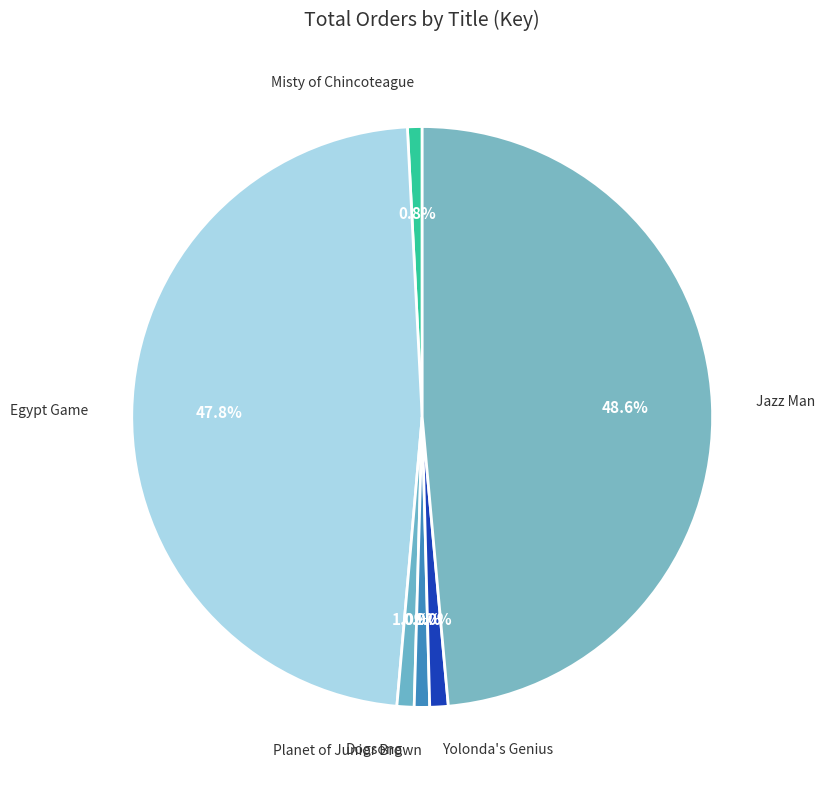

Does Yolonda's Genius represent more than half of the total?

No